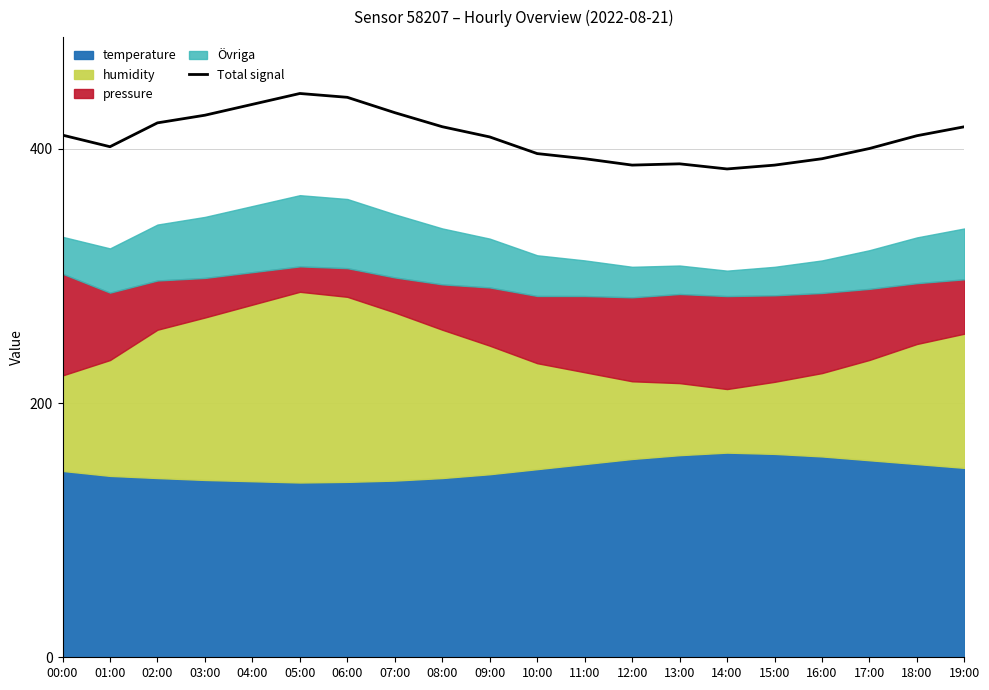

What is the minimum value shown in the chart?

384.1